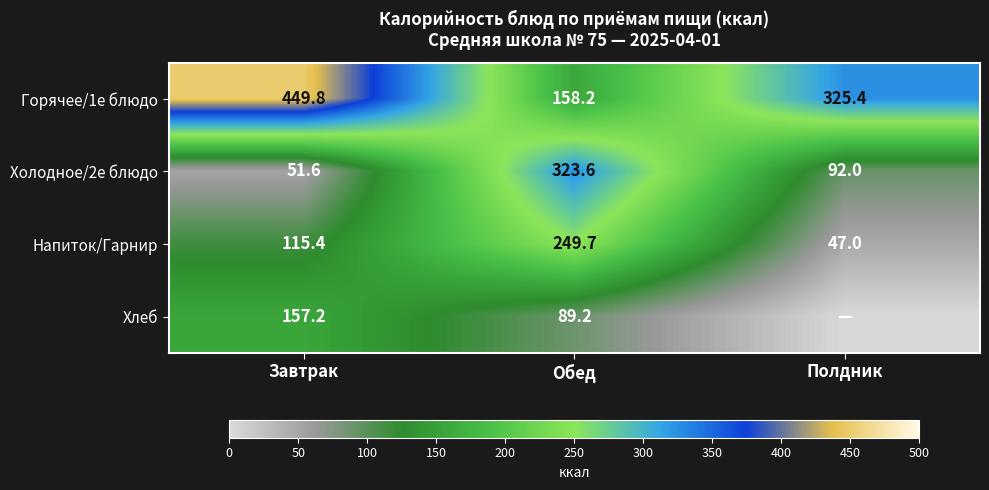

What is the maximum value for Напиток/Гарнир?

249.7